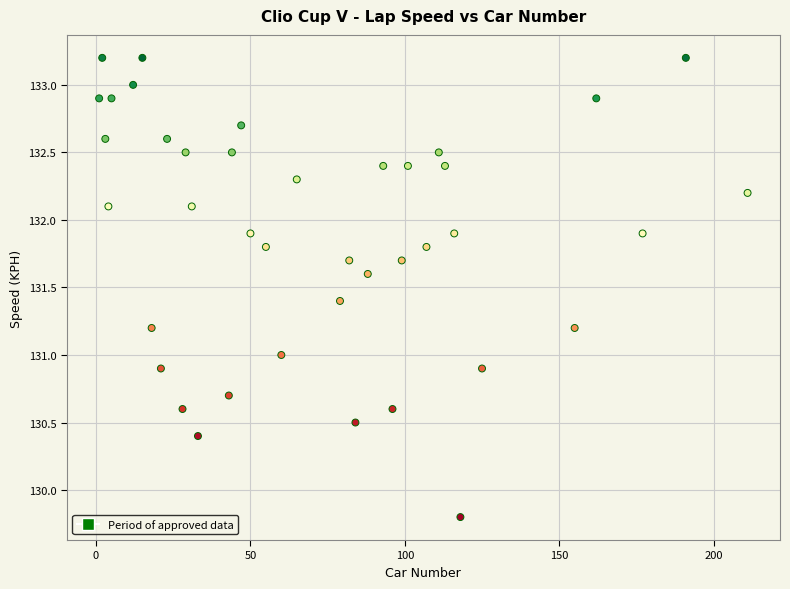

What is the range of Y values (max minus min)?

3.4